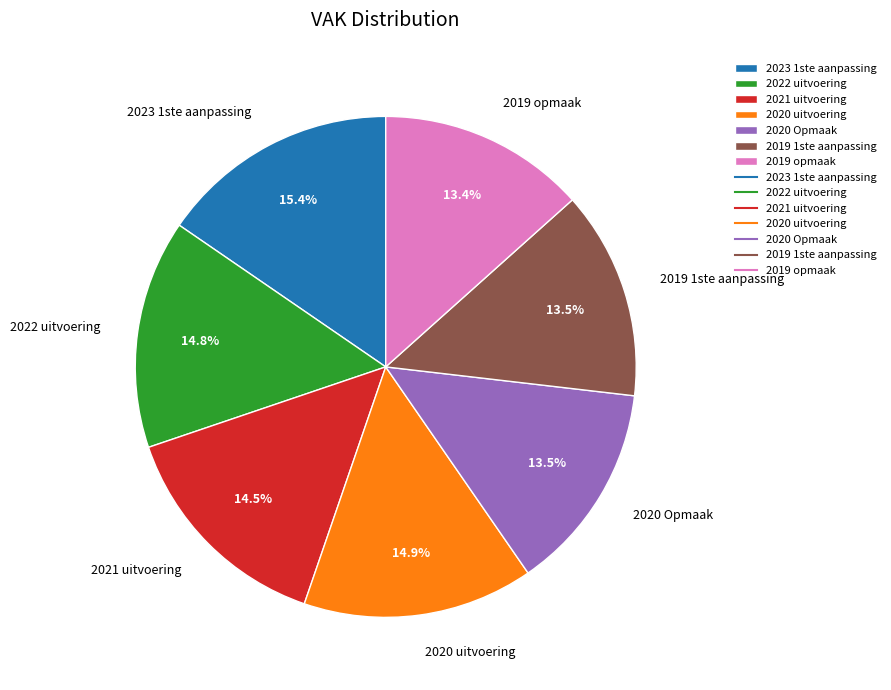

What is the total percentage of 2019 opmaak and 2023 1ste aanpassing?

28.8%